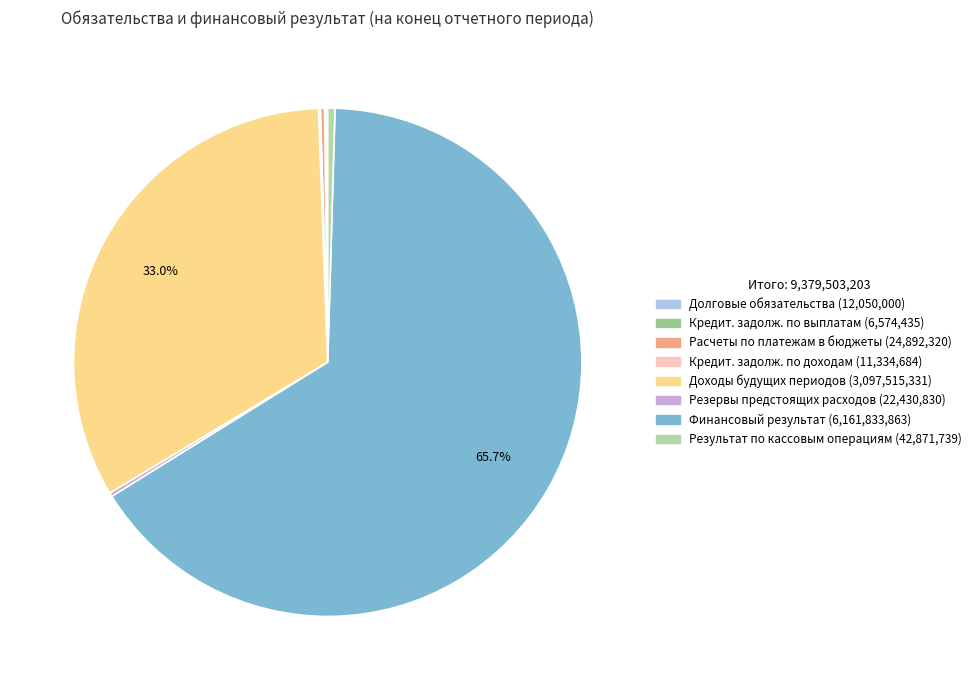

Is there a majority slice in this chart?

Yes